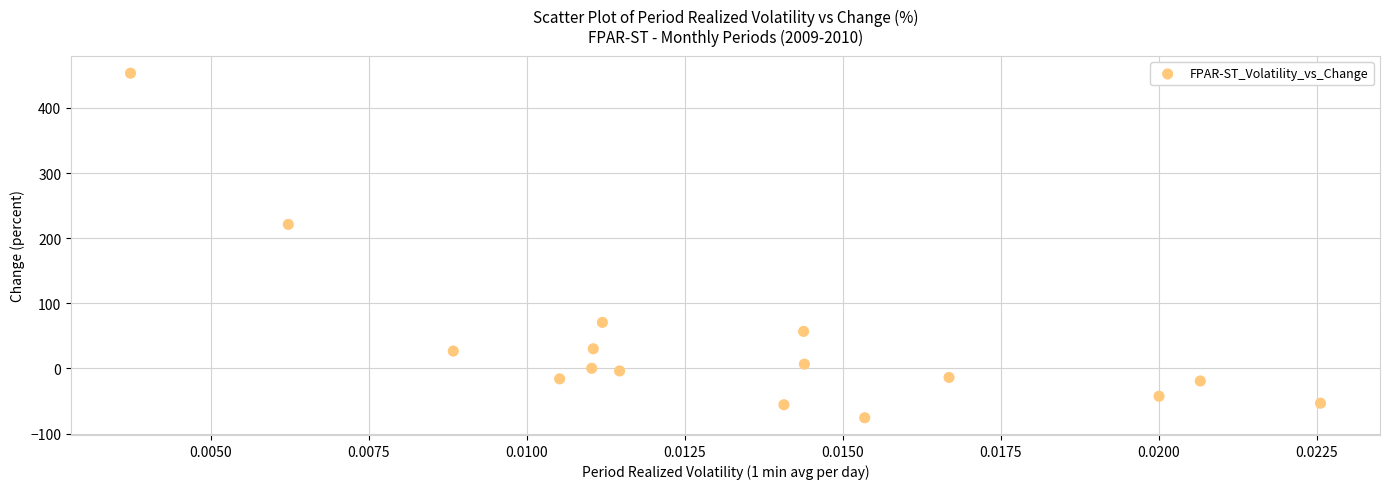

What is the range of Y values (max minus min)?

528.9